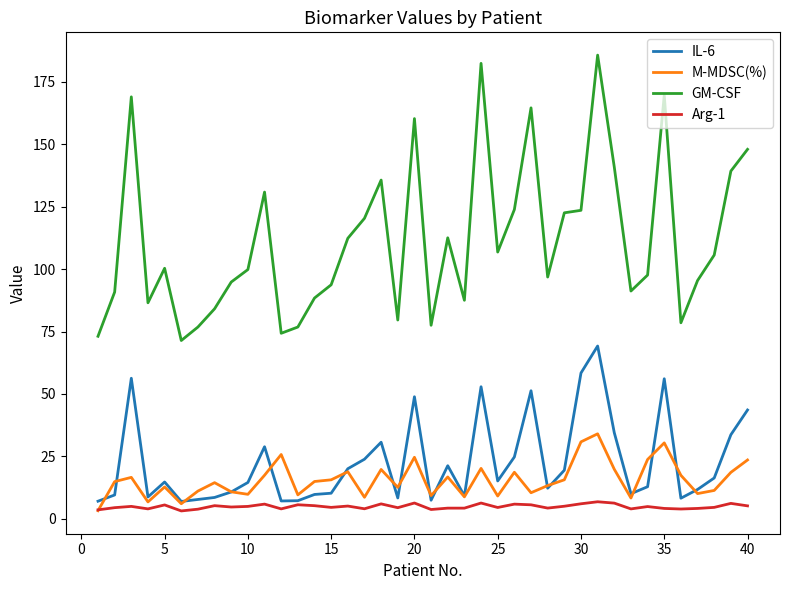

What is the difference between the maximum and minimum values in the M-MDSC(%) series?

30.8